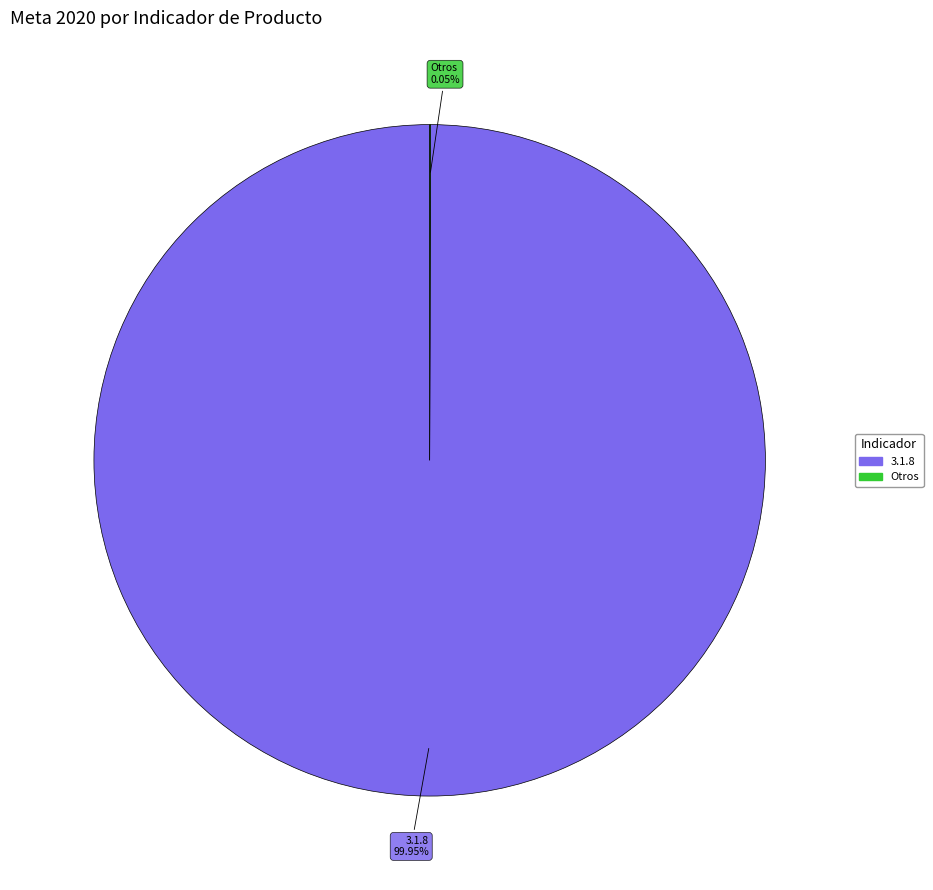

Is there a majority slice in this chart?

Yes